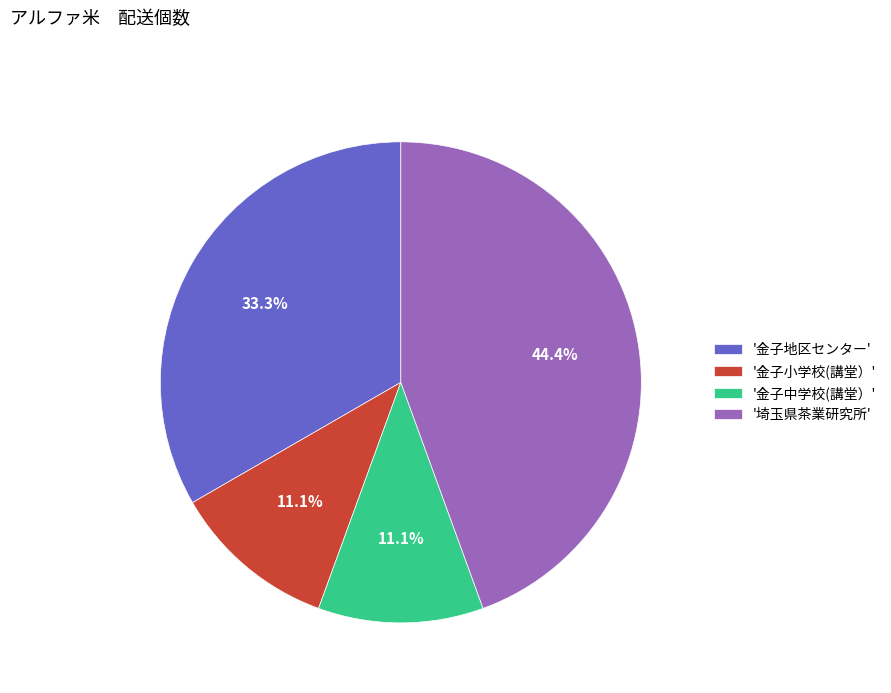

Approximately how many times larger is the value at '金子地区センター' compared to '金子小学校(講堂）'?

3.0